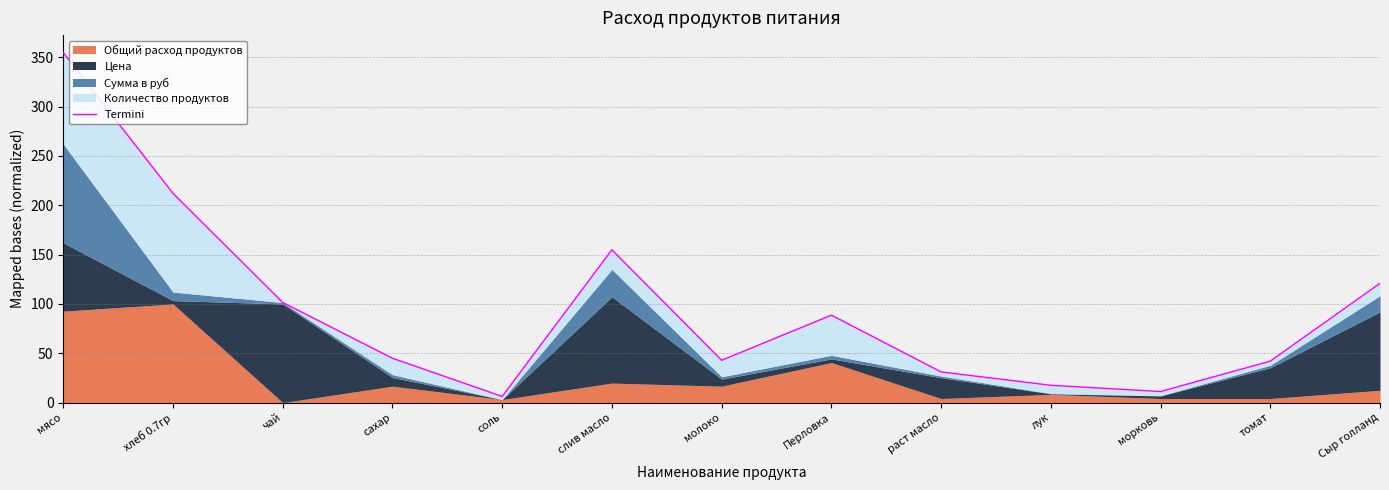

At which category does the data reach its first local valley?

соль